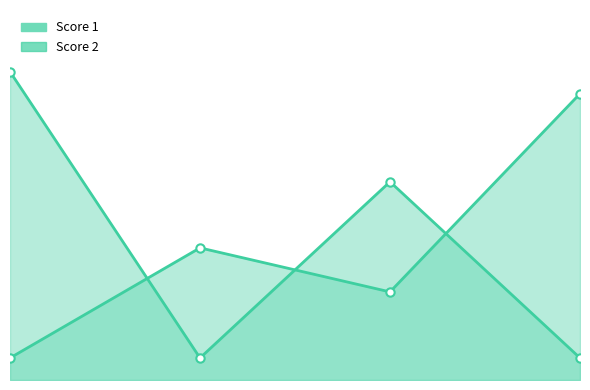

How many intersections are there between Score 2 line and Score 1 line?

3